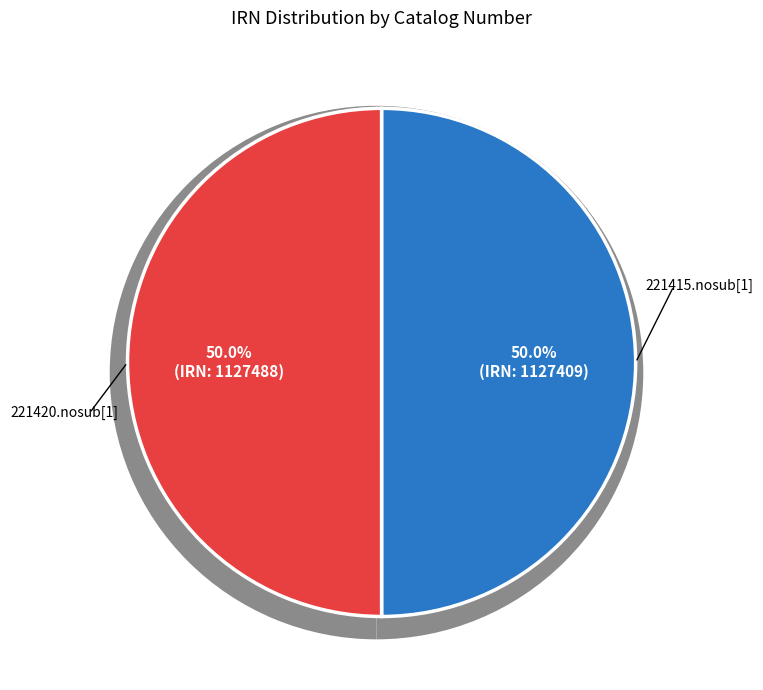

What is the total percentage of 221420.nosub[1] and 221415.nosub[1]?

100.0%